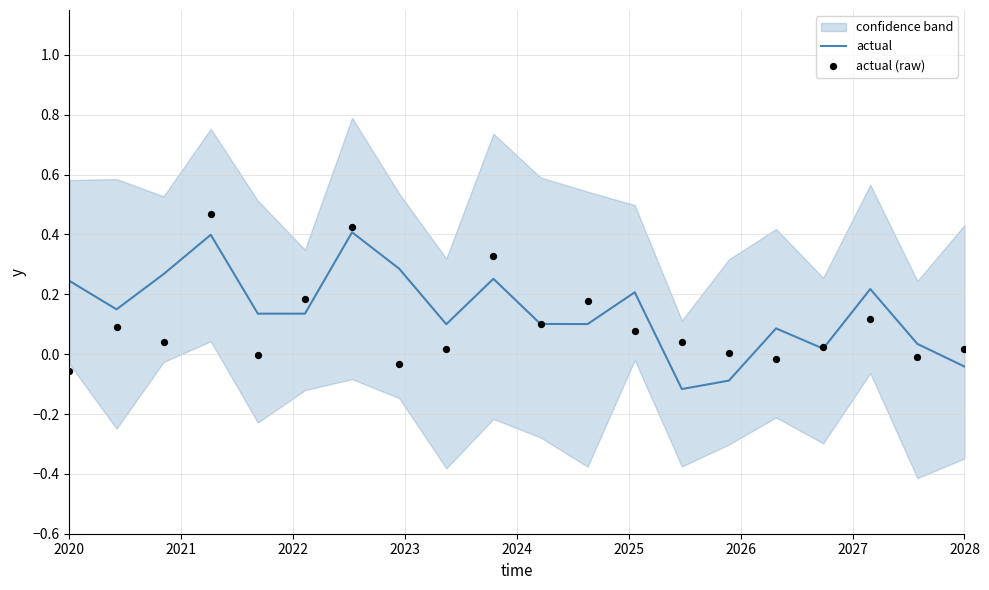

At which label does actual first exceed 0?

2020